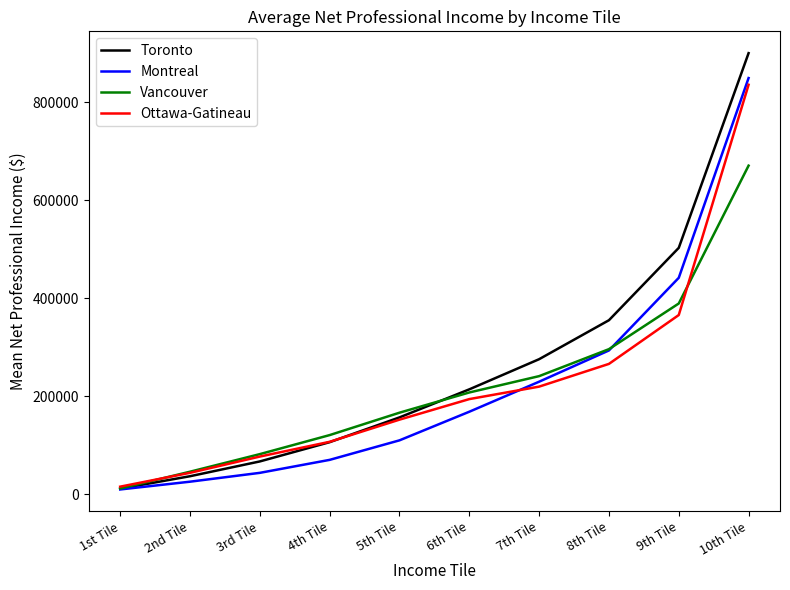

Read the Toronto value at 2nd Tile.

36695